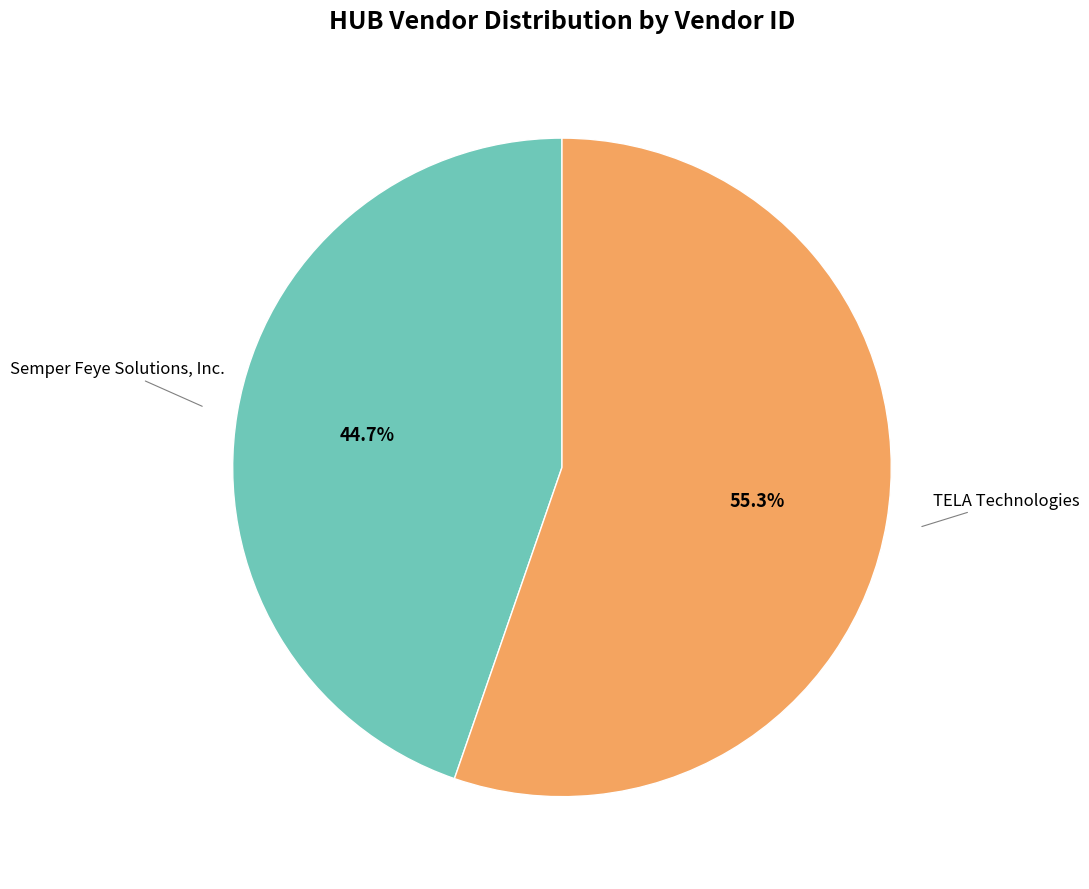

Is there any slice that represents more than half of the pie?

Yes